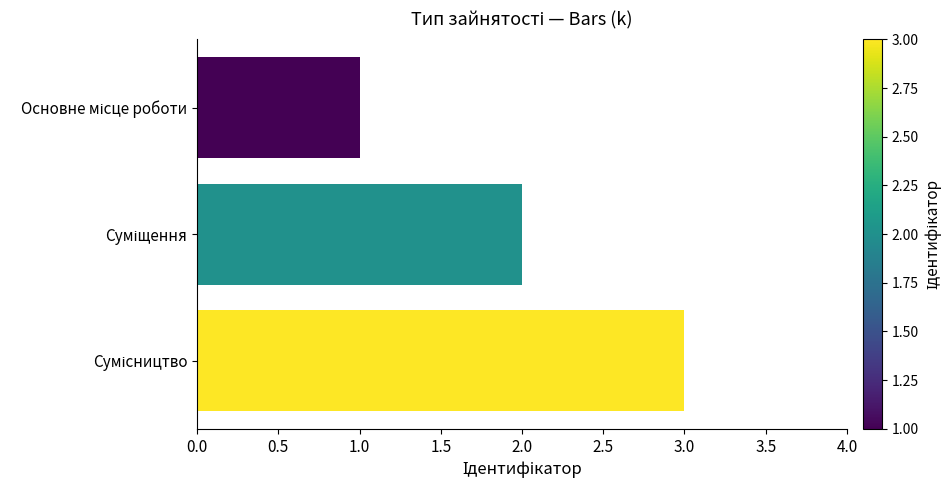

What is the sum of all values?

6